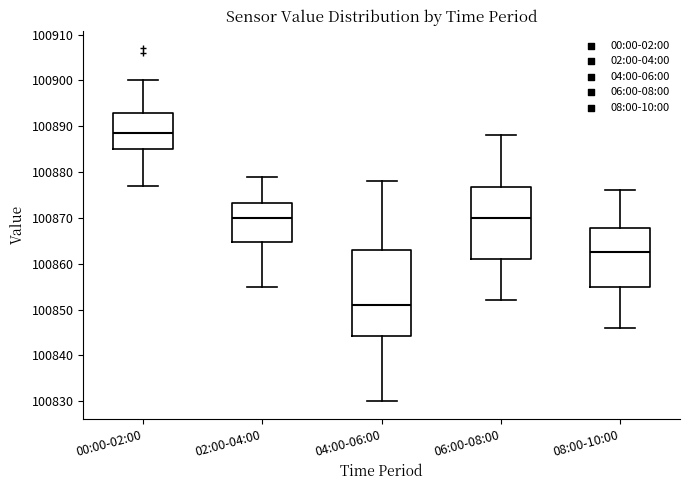

Reading left to right, read every box against the y-axis: the position of its median line, the range the box covers, and the ends of its whiskers. The values are not printed on the chart, so give them approximately, as read against the axis.

00:00-02:00: median 100889, box 100885 to 100893, whiskers 100877 to 100900
02:00-04:00: median 100870, box 100865 to 100873, whiskers 100855 to 100879
04:00-06:00: median 100851, box 100844 to 100863, whiskers 100830 to 100878
06:00-08:00: median 100870, box 100861 to 100877, whiskers 100852 to 100888
08:00-10:00: median 100863, box 100855 to 100868, whiskers 100846 to 100876